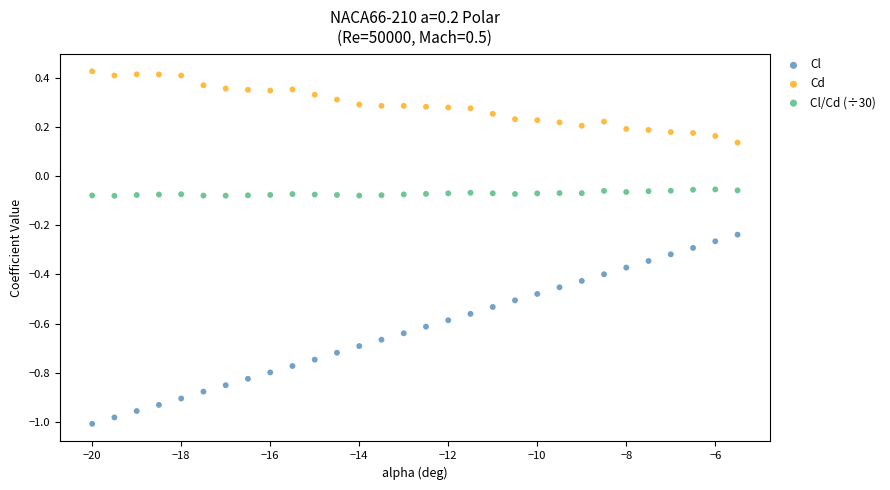

Across all data points, what is the range of X values (max minus min)?

14.5